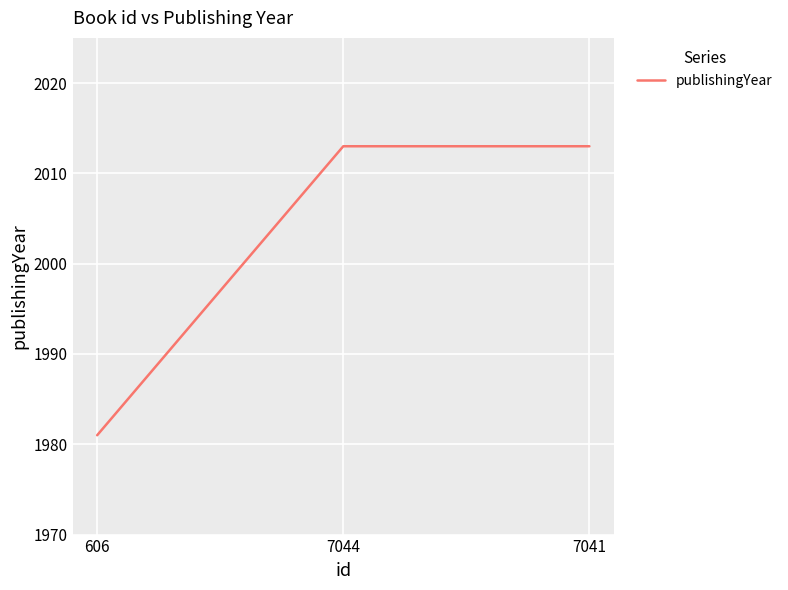

Reading right to left, extract all data points from this chart.

7041=2013	7044=2013	606=1981